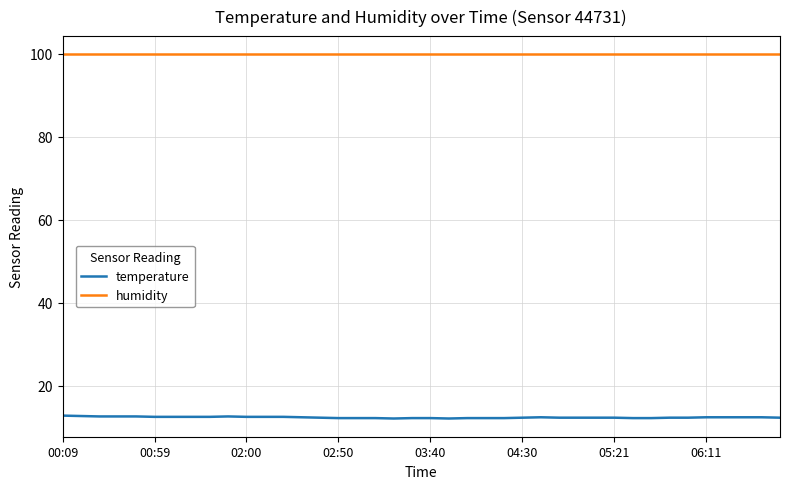

What is the minimum value shown in the chart?

12.1